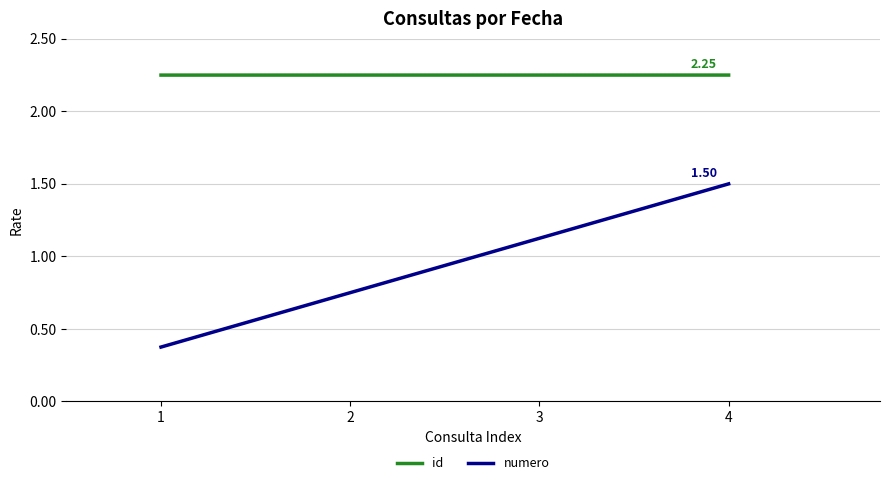

Between 2 and 3, which series saw the biggest shift?

numero